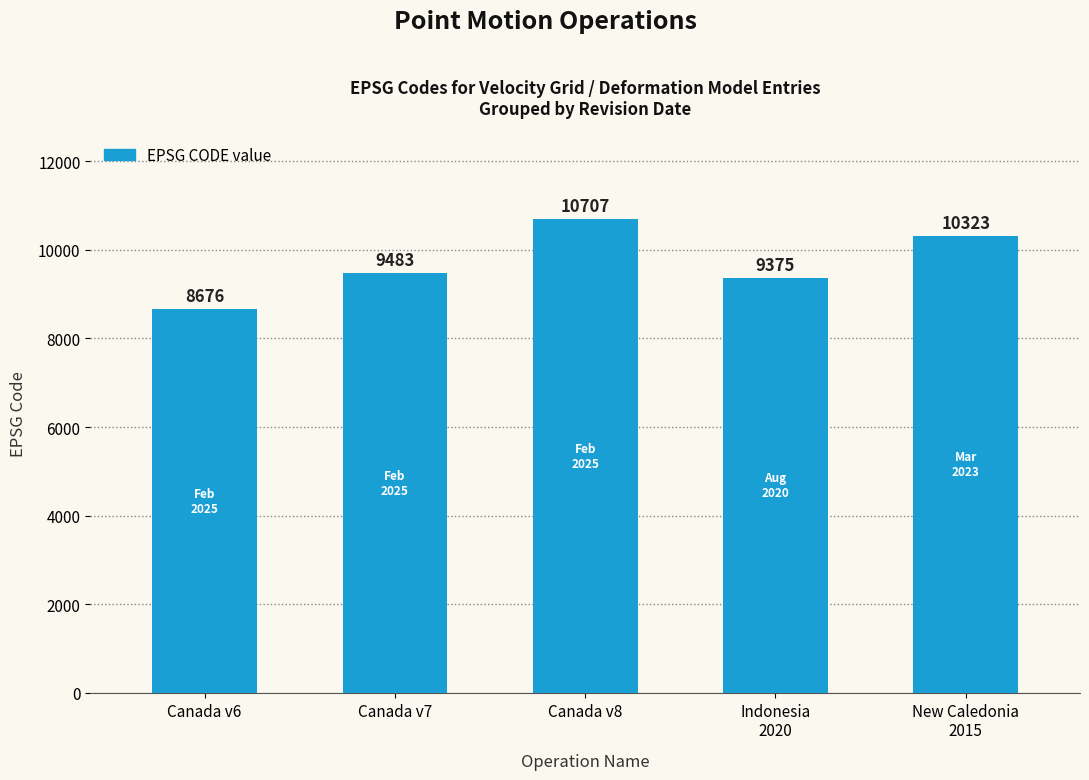

How many bars are there in total?

5